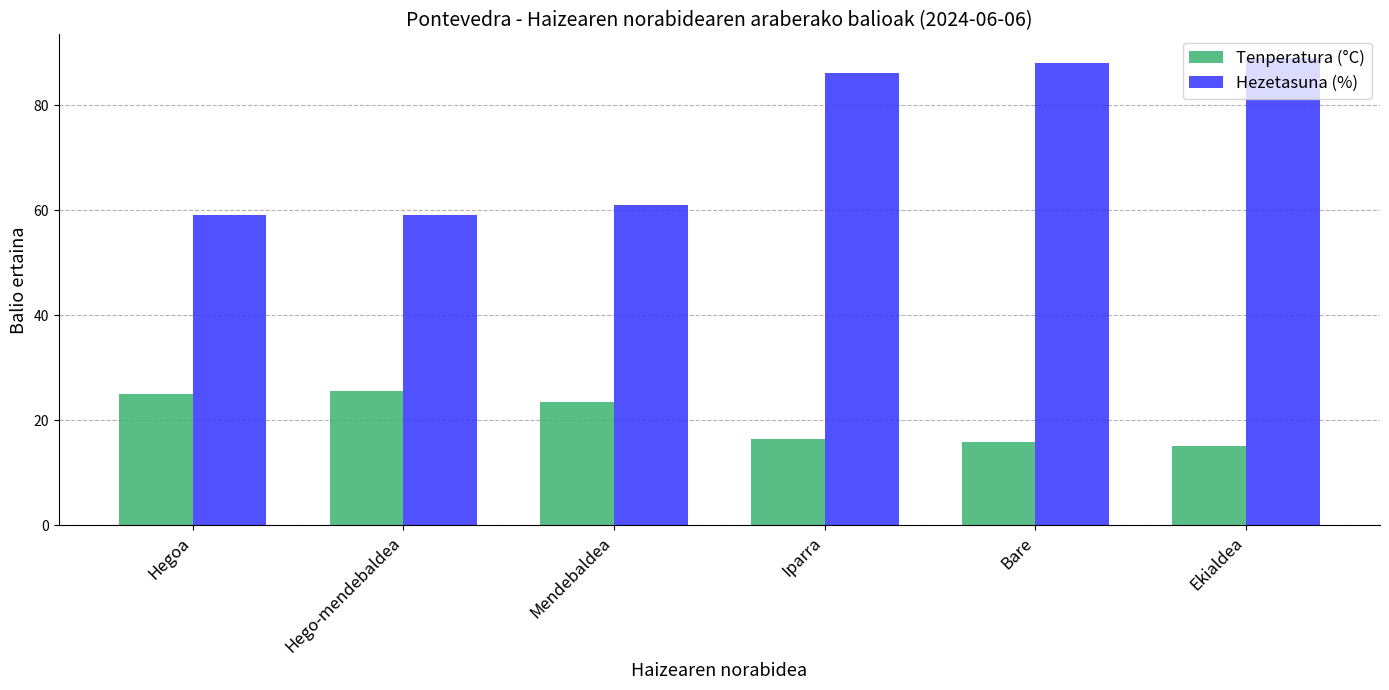

Read the Hezetasuna (%) value at Iparra.

86.0